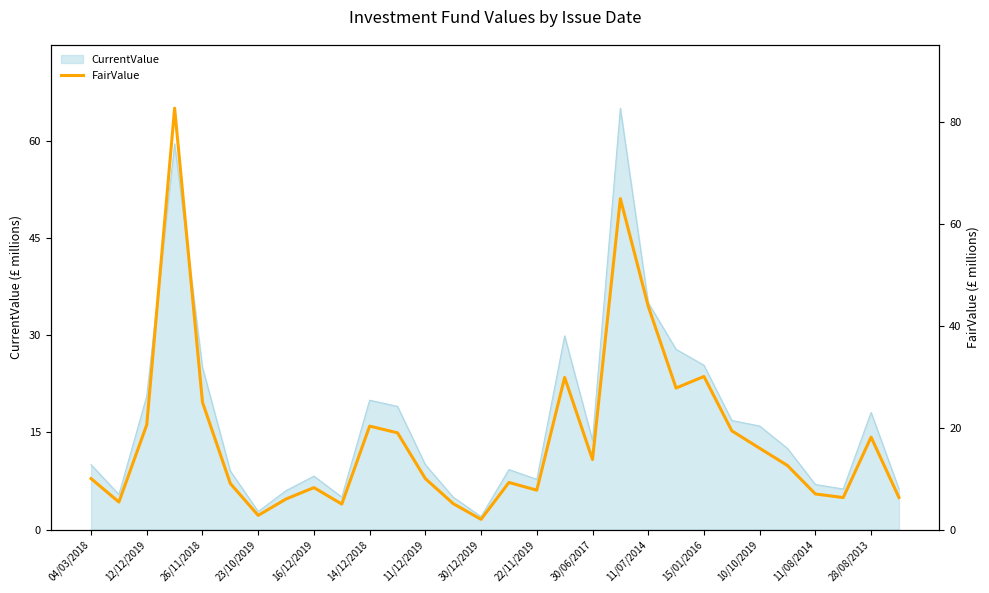

Is it true that CurrentValue equals 8.2 at 16/12/2019?

True